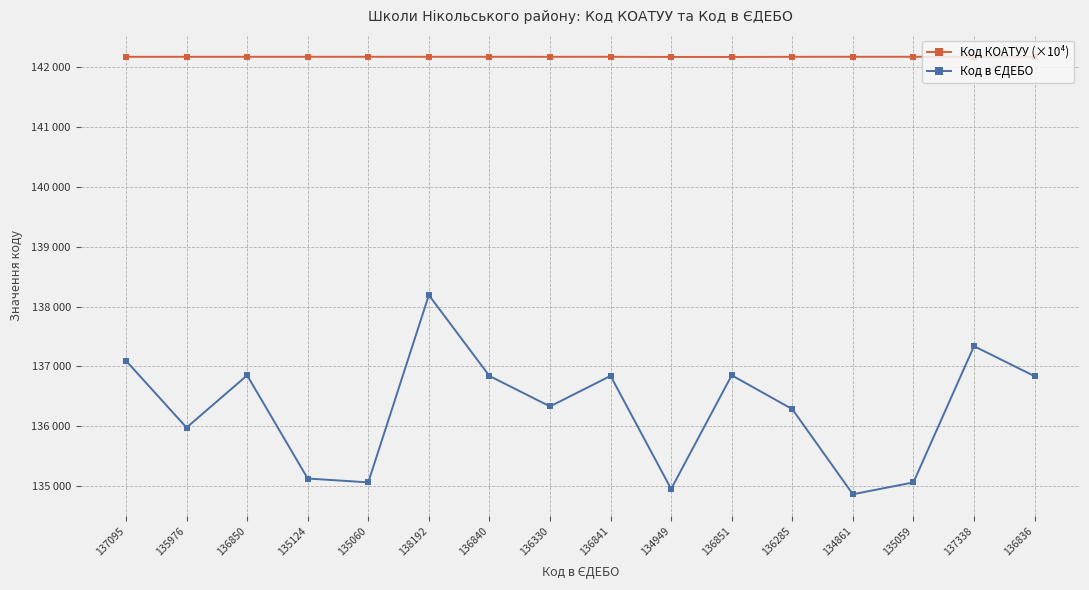

Reading left to right, extract all data points from this chart.

Код КОАТУУ (×10⁴): 142178.1	142178.2	142178.2	142178.2	142178.3	142178.3	142178.3	142178.1	142178.4	142175.5	142175.5	142178.1	142178.5	142178.6	142178.7	142178.7
Код в ЄДЕБО: 137095.0	135976.0	136850.0	135124.0	135060.0	138192.0	136840.0	136330.0	136841.0	134949.0	136851.0	136285.0	134861.0	135059.0	137338.0	136836.0